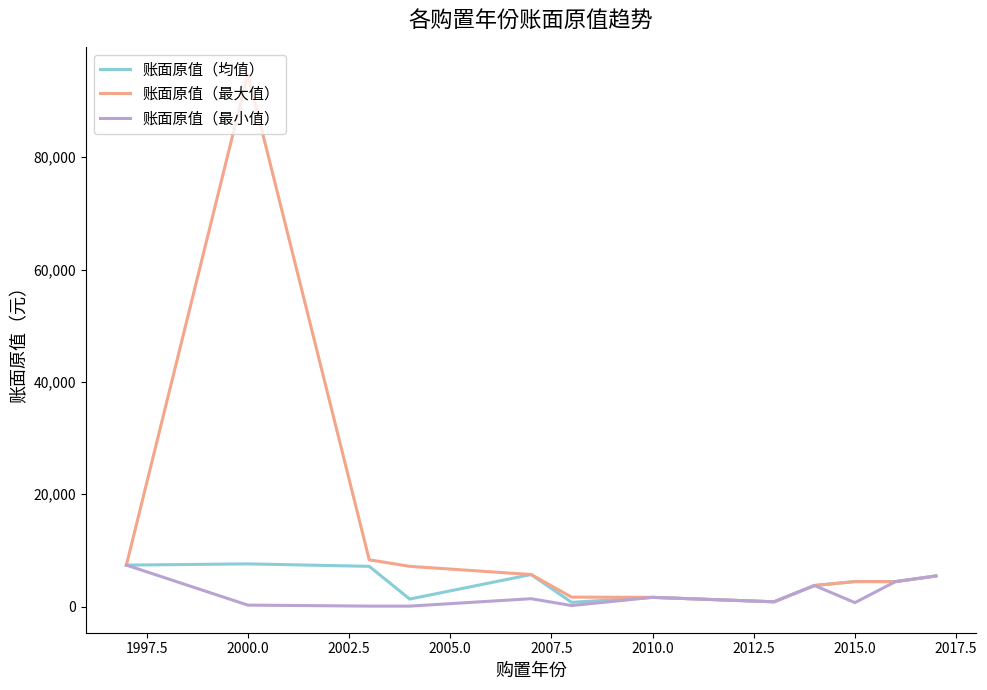

Which series has the widest spread of values?

账面原值（最大值）